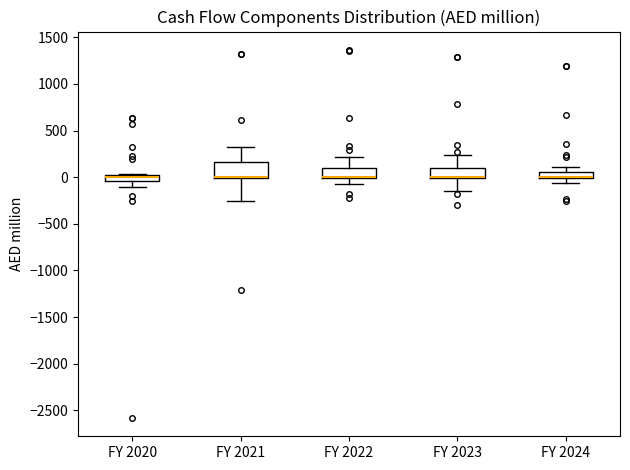

Where is the lower edge of the box for FY 2023 on the y-axis? The values are not printed on the chart, so give them approximately, as read against the axis.

0